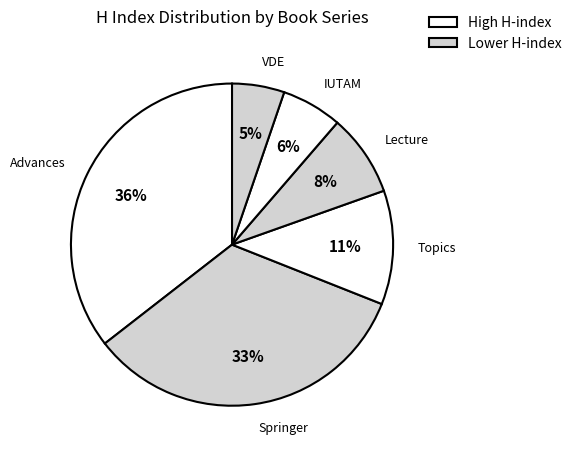

Is there a majority slice in this chart?

No